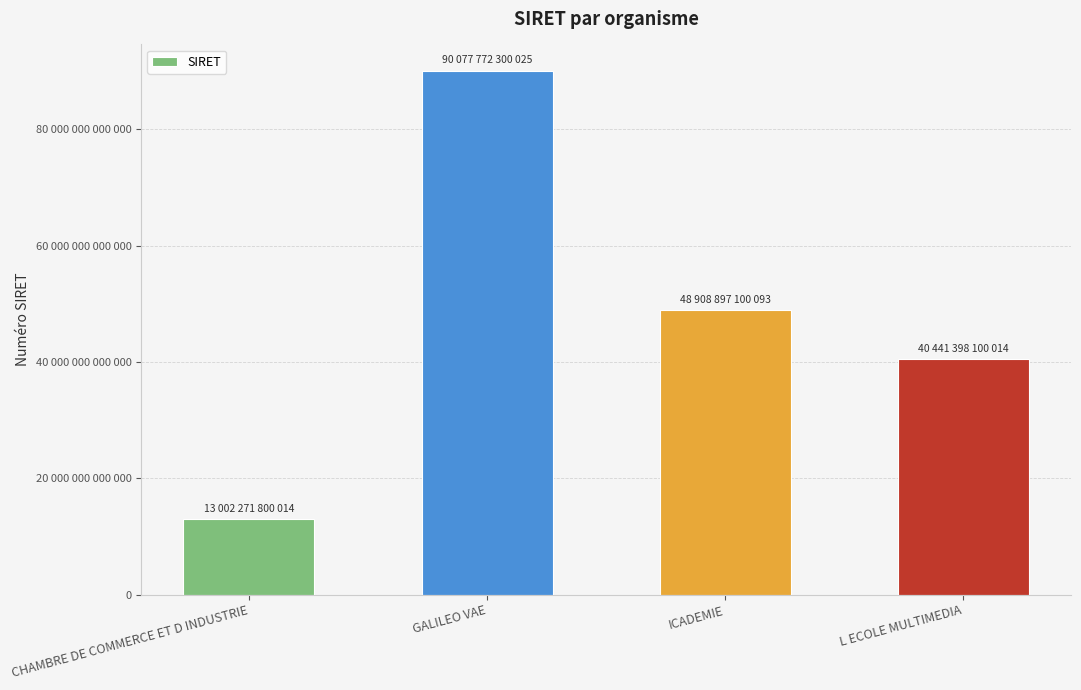

What is the greatest value displayed?

90077772300025